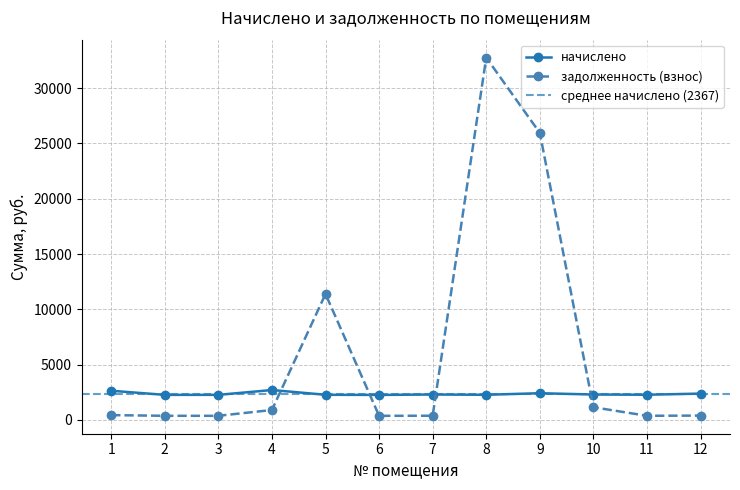

In задолженность (взнос), how many points are lower than both neighbors (excluding endpoints)?

3